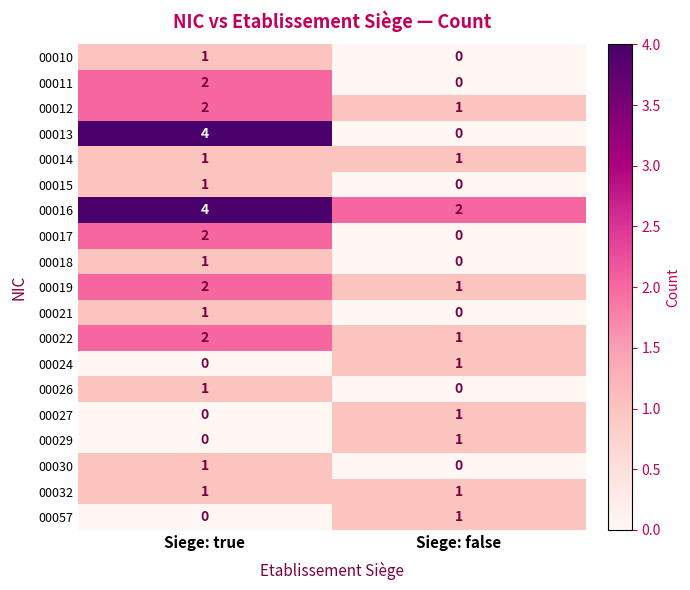

What is the total value across all series at Siege: false?

11